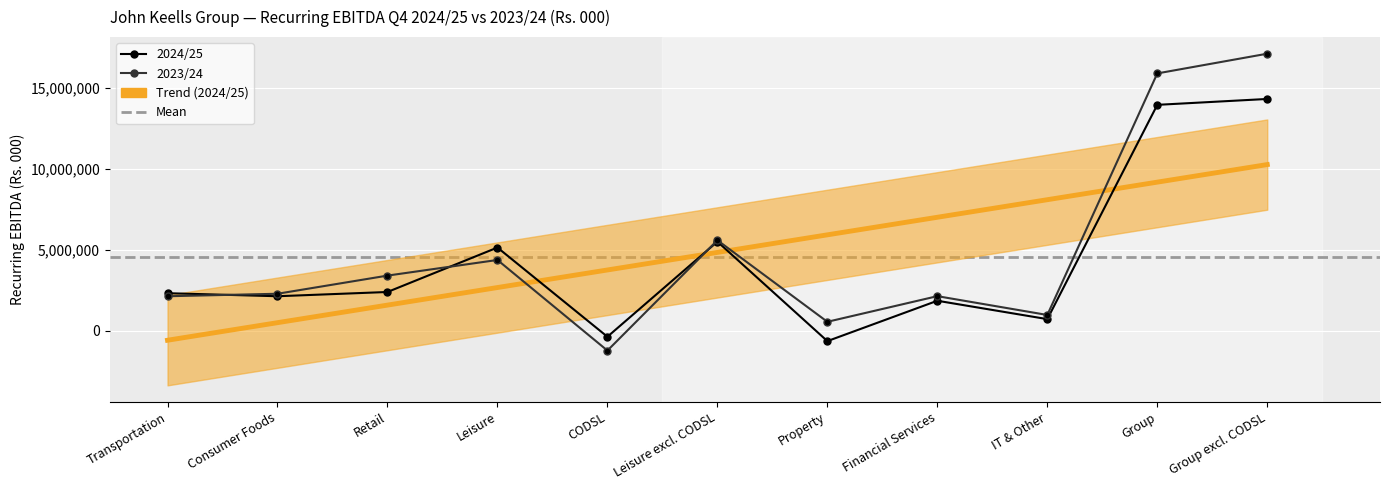

At which label does 2024/25 first exceed 2293194?

Retail